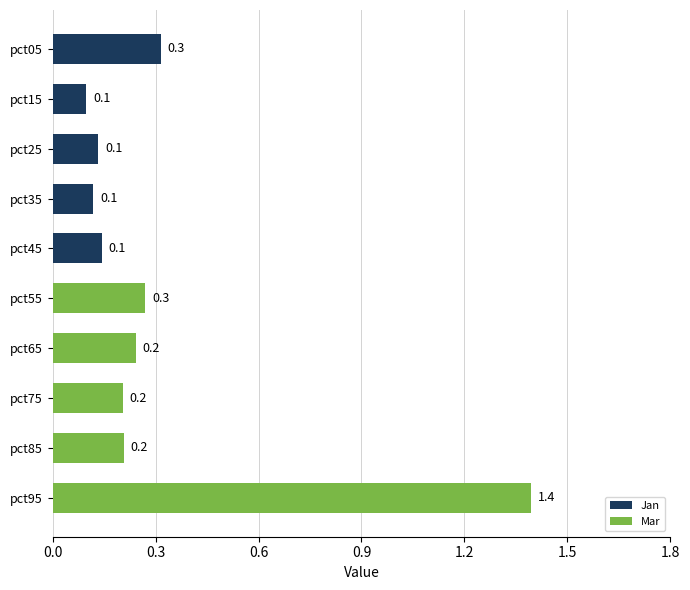

Are the bars horizontal?

Yes